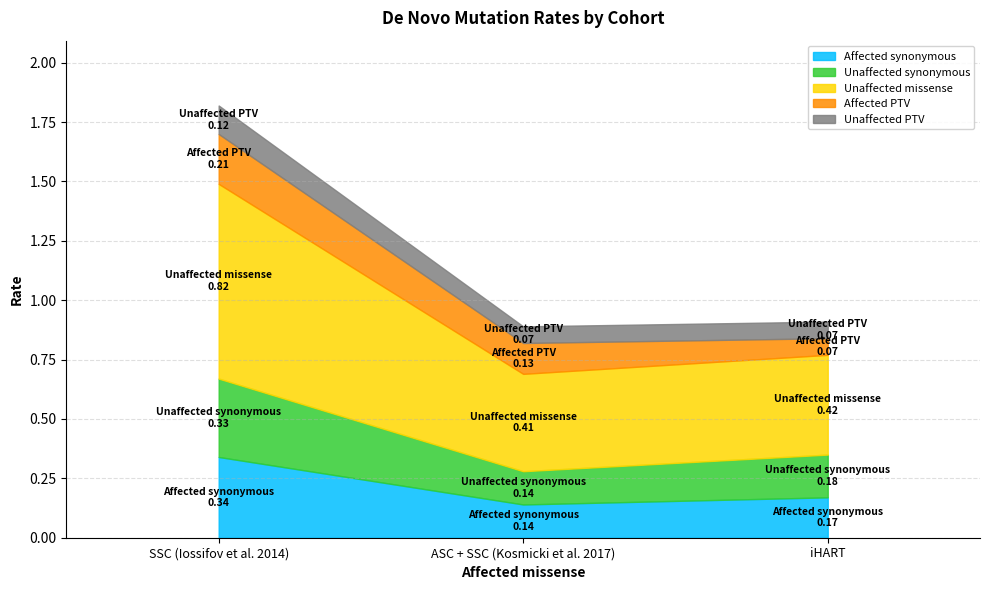

What is the label of the 3rd point from the right?

SSC (Iossifov et al. 2014)